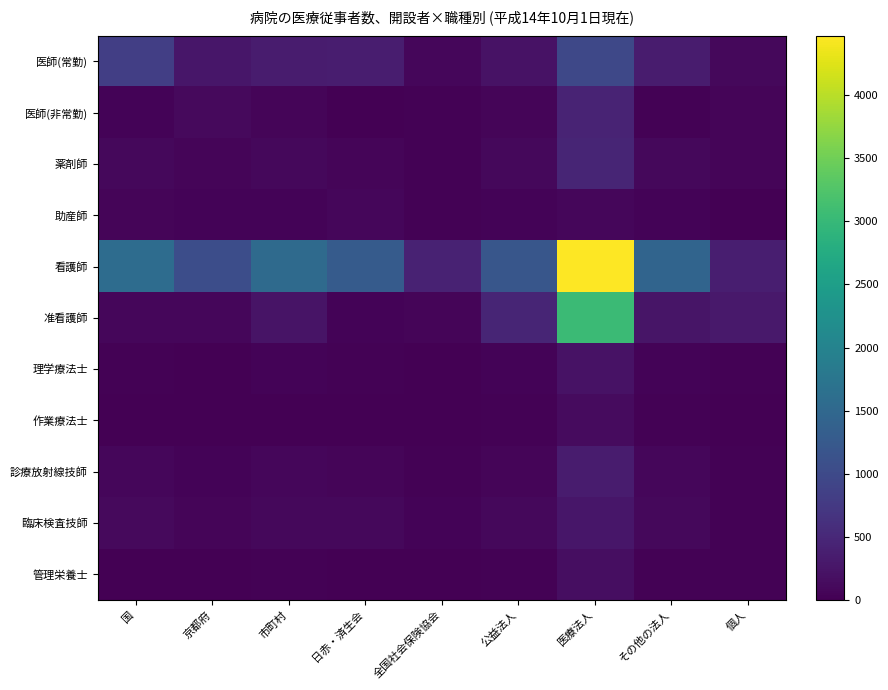

Rank the series by their maximum value, from lowest to highest.

助産師, 作業療法士, 管理栄養士, 理学療法士, 臨床検査技師, 診療放射線技師, 医師(非常勤), 薬剤師, 医師(常勤), 准看護師, 看護師